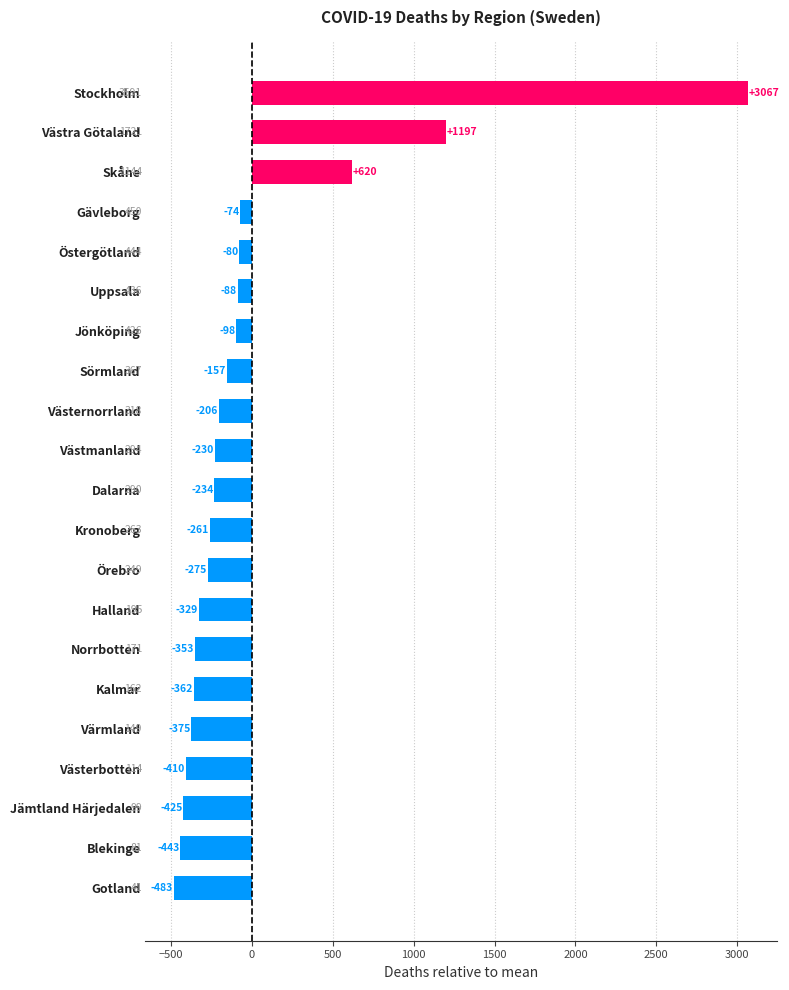

At which category does the chart reach its minimum across all series?

Gotland